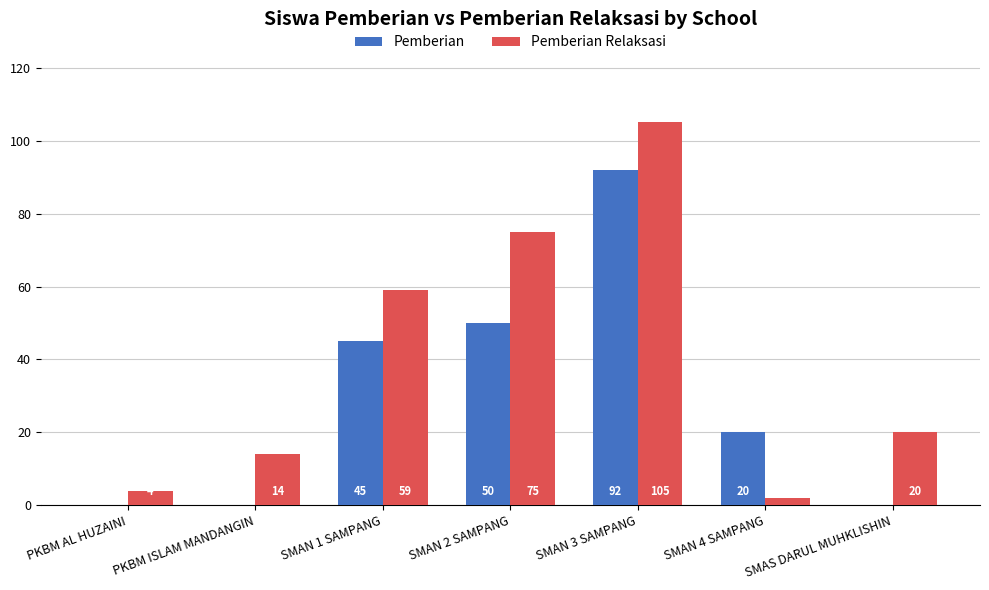

What value does the Pemberian Relaksasi series have at PKBM AL HUZAINI, to the nearest 5?

5